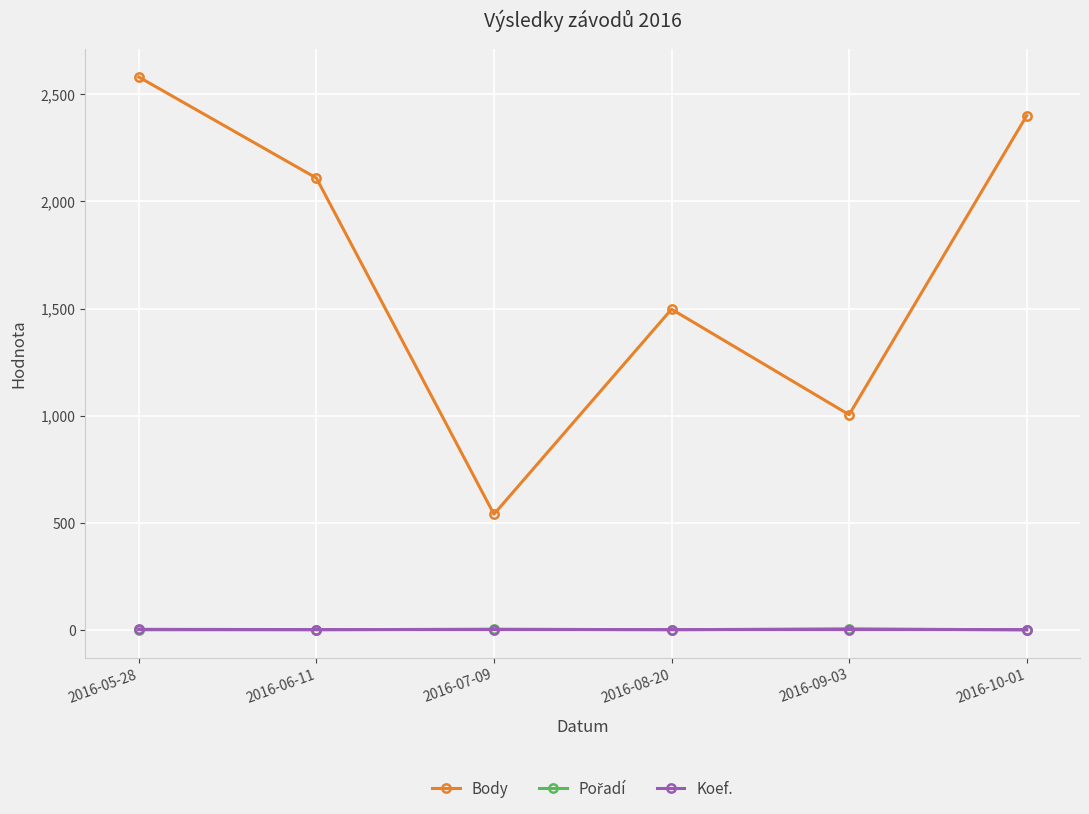

What is the average value of the Body series?

1689